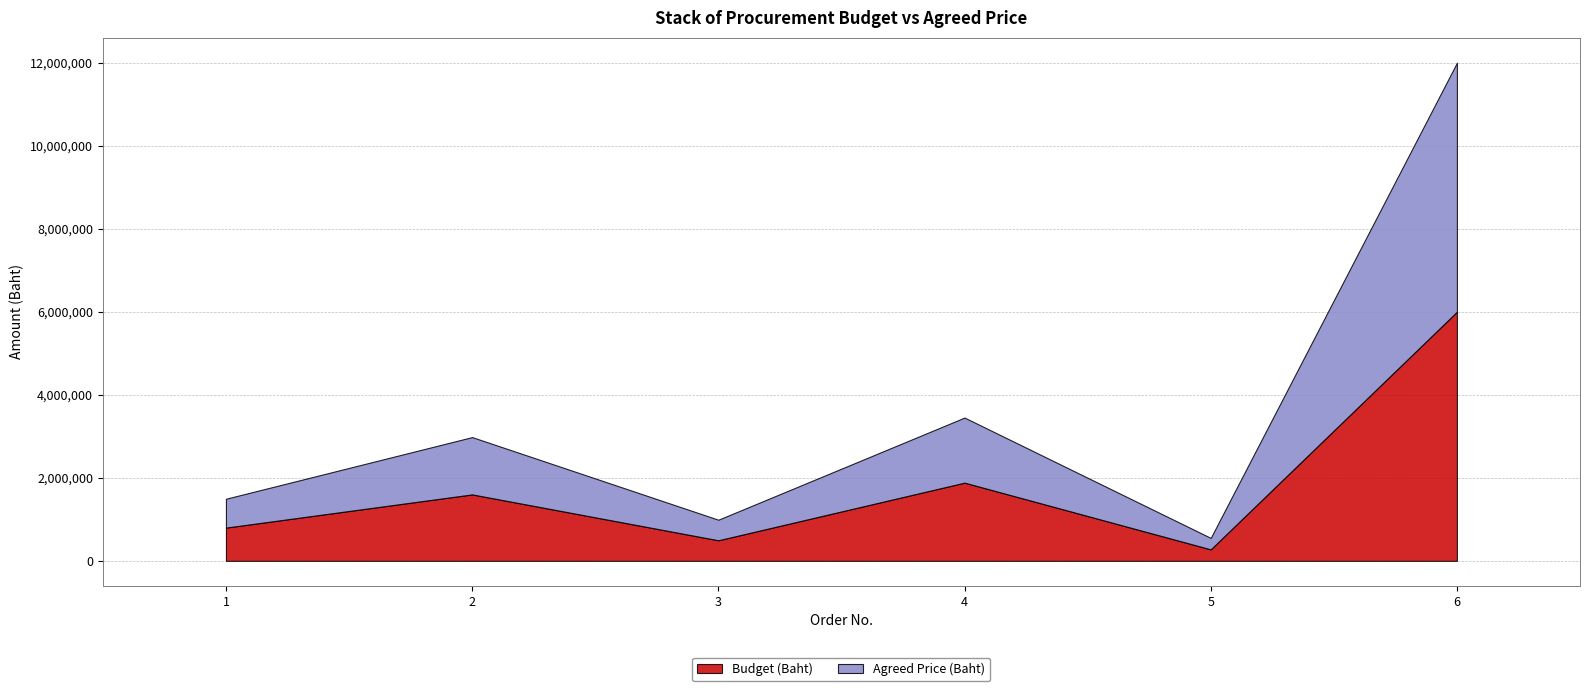

List the series in order of their overall mean, lowest first.

Agreed Price (Baht), Budget (Baht)